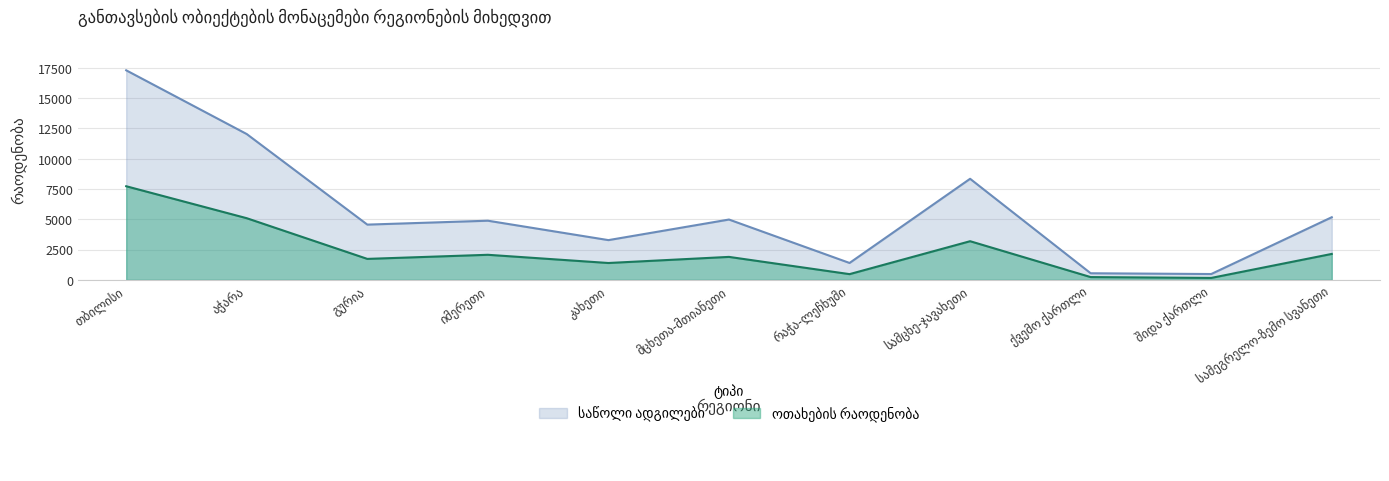

Which has a higher value, რაჭა-ლეჩხუმი or გურია?

გურია